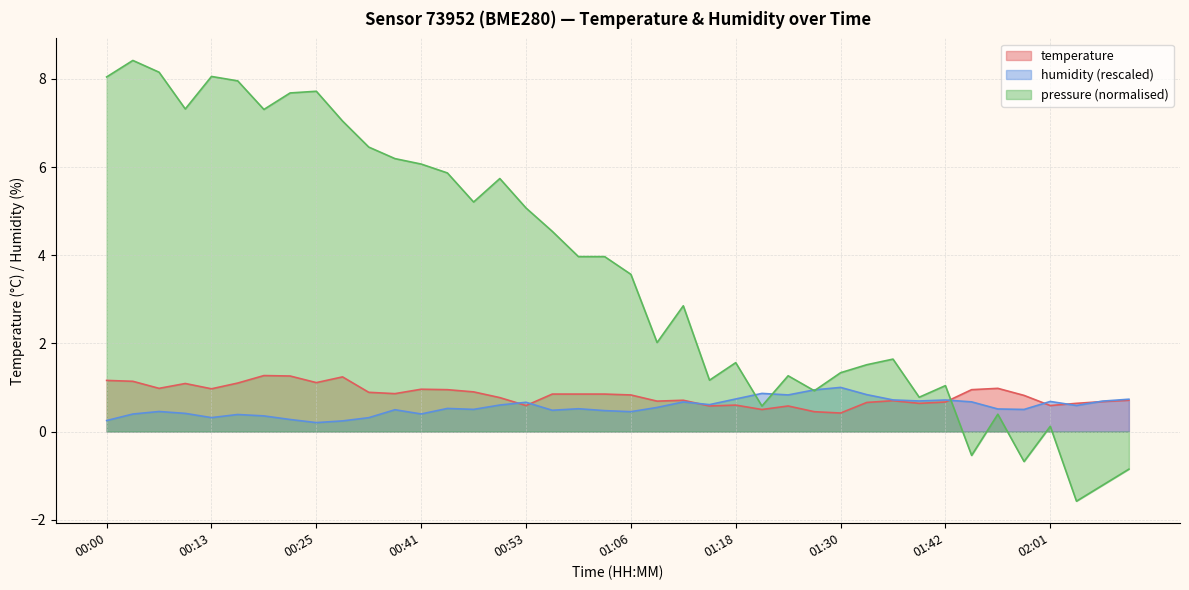

At which label is humidity closest to 0?

00:25